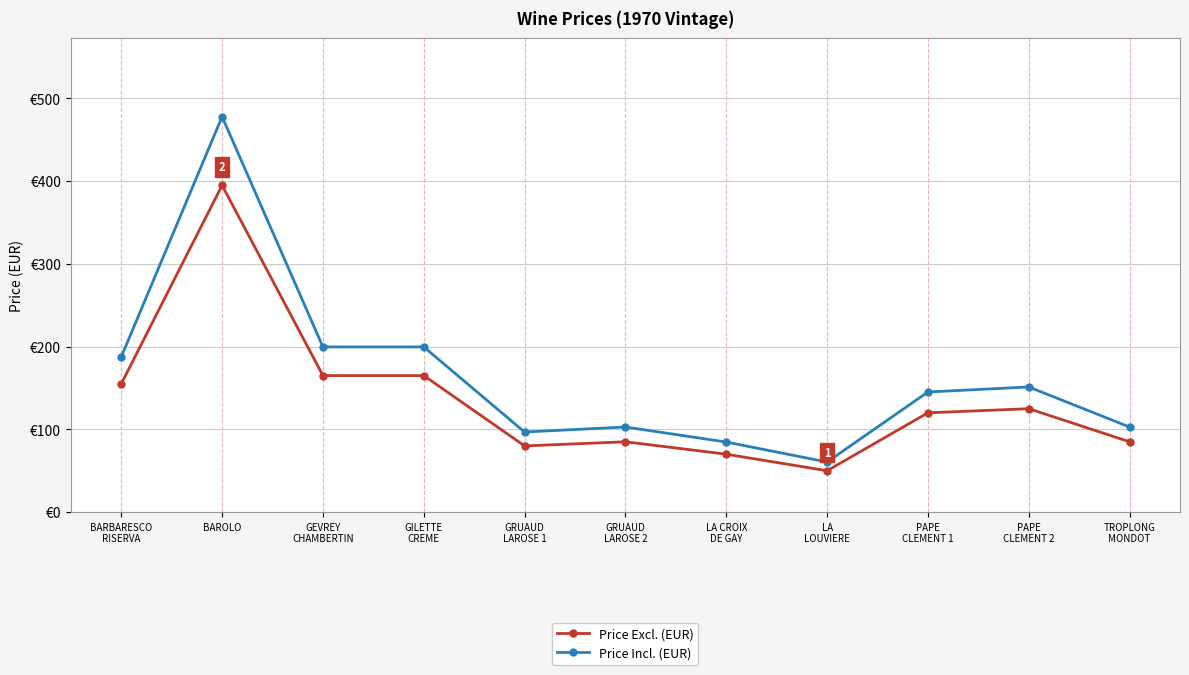

The value of Price Incl. (EUR) at TROPLONG
MONDOT is 102.8. True or false?

True